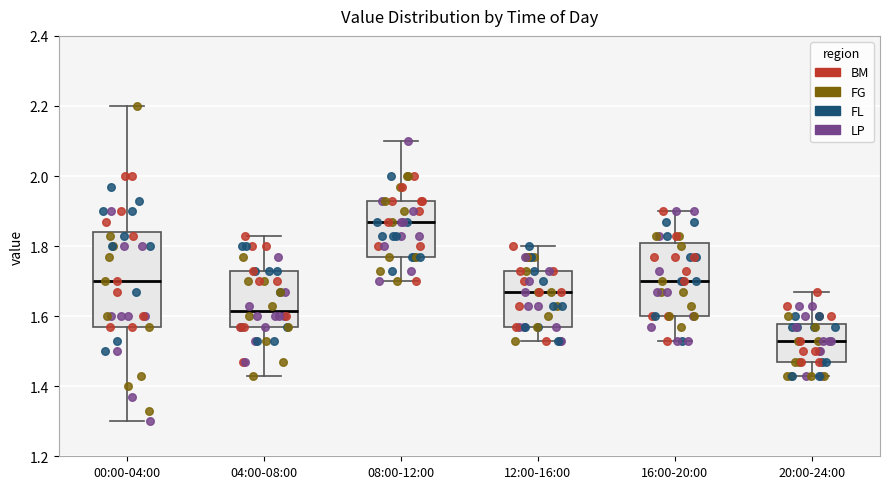

Where does the median line of the box for 20:00-24:00 sit on the y-axis? The values are not printed on the chart, so give them approximately, as read against the axis.

1.54